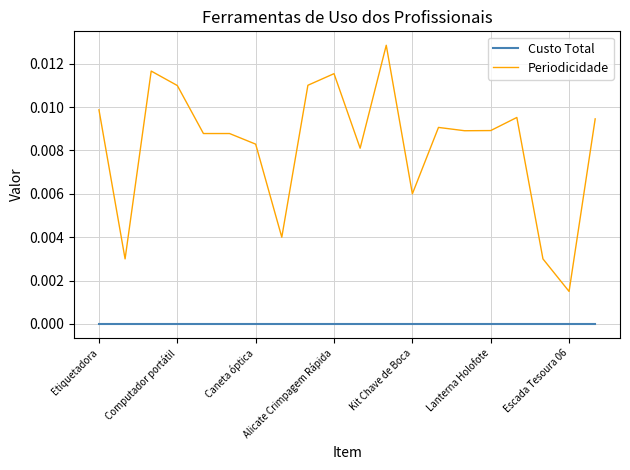

Which series has the largest total across all categories?

Periodicidade